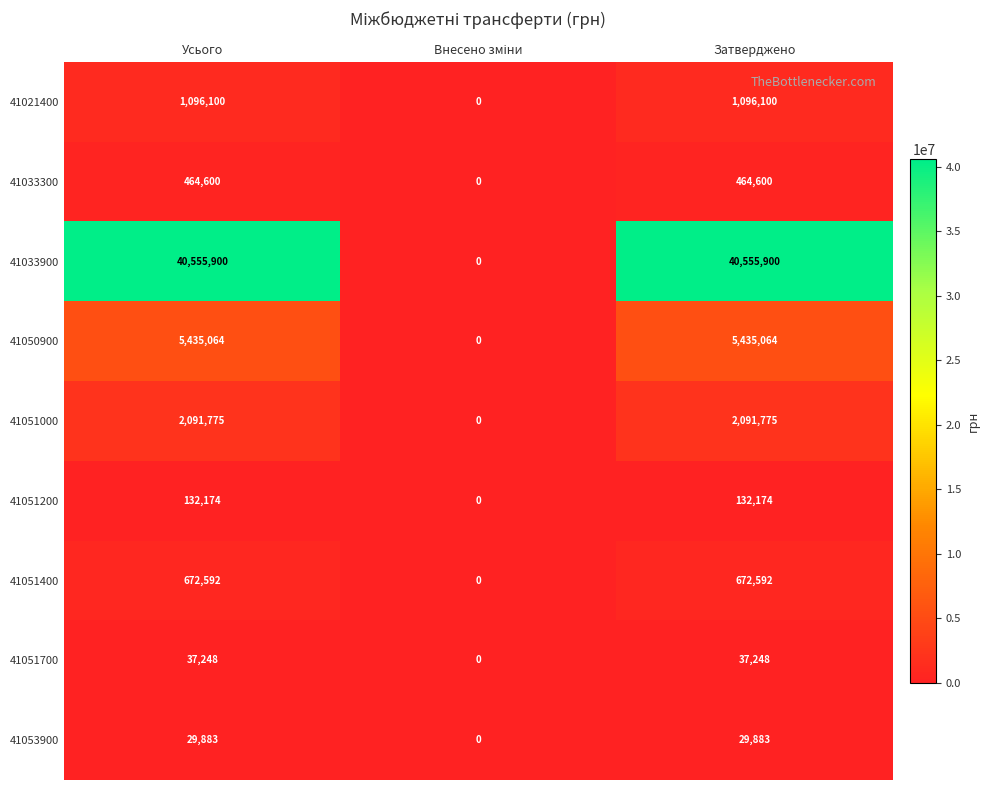

True or false: 41033900 has a value of 71579279 at Затверджено.

False